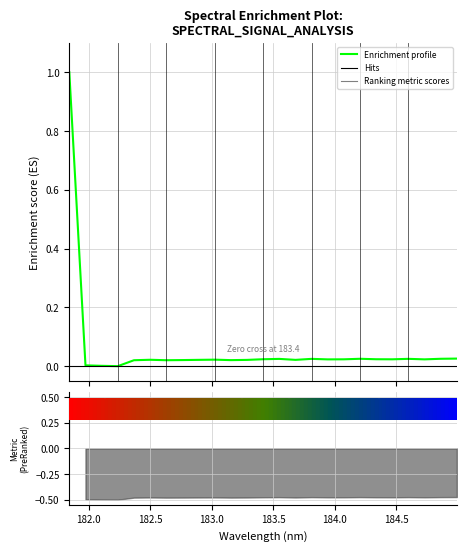

True or false: the data shows 0.0 at 182.0.

True